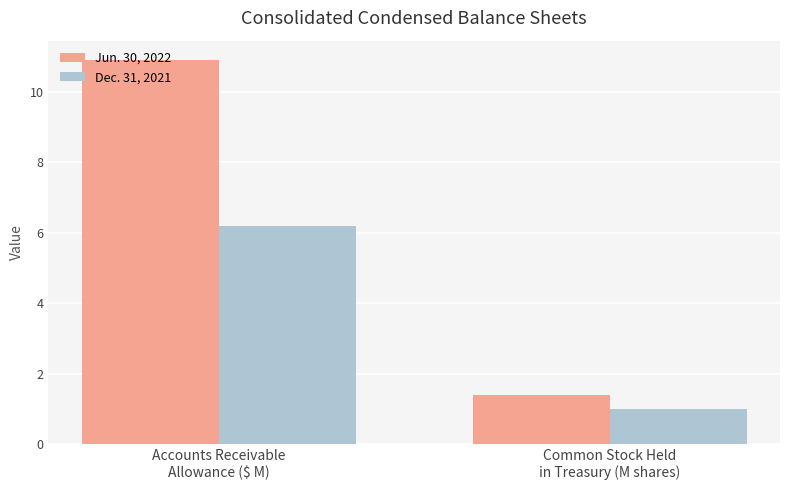

Which series has the largest range (max minus min)?

Jun. 30, 2022